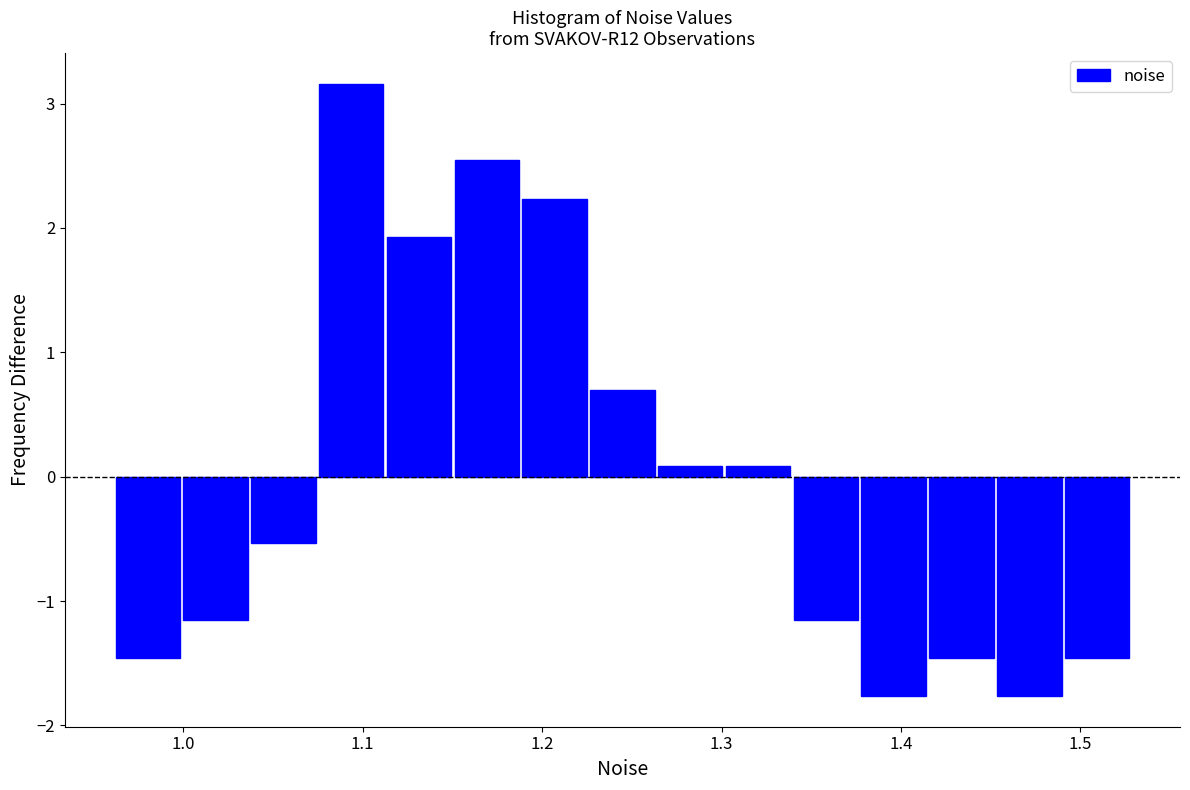

Read against the x-axis, roughly where is the centre of the tallest bar?

1.09